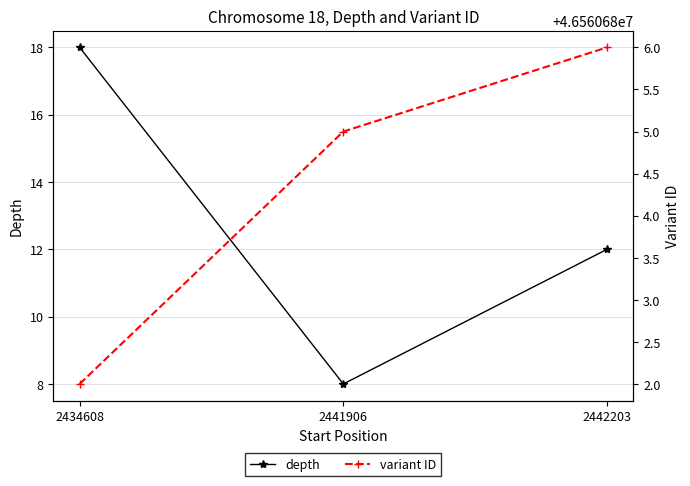

True or false: depth has a value of 18 at 2434608.

True